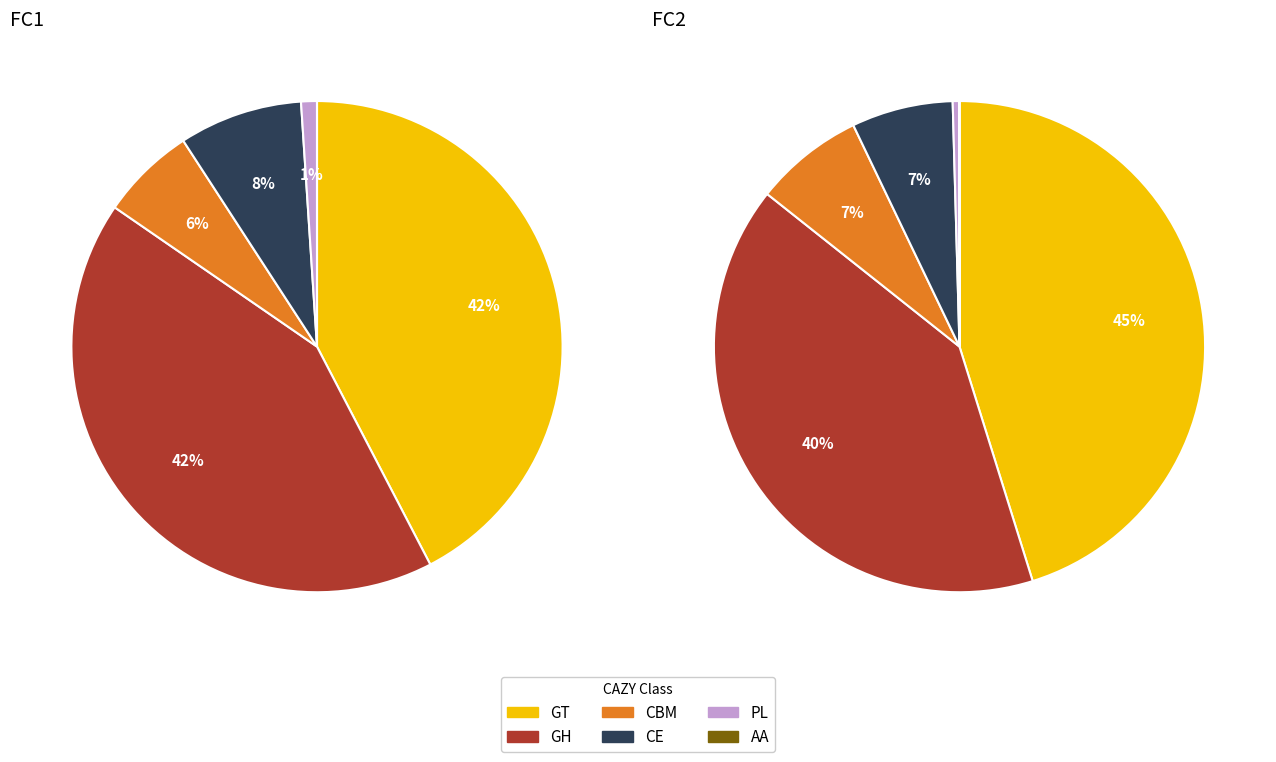

True or false: CE accounts for 16% of the total.

False